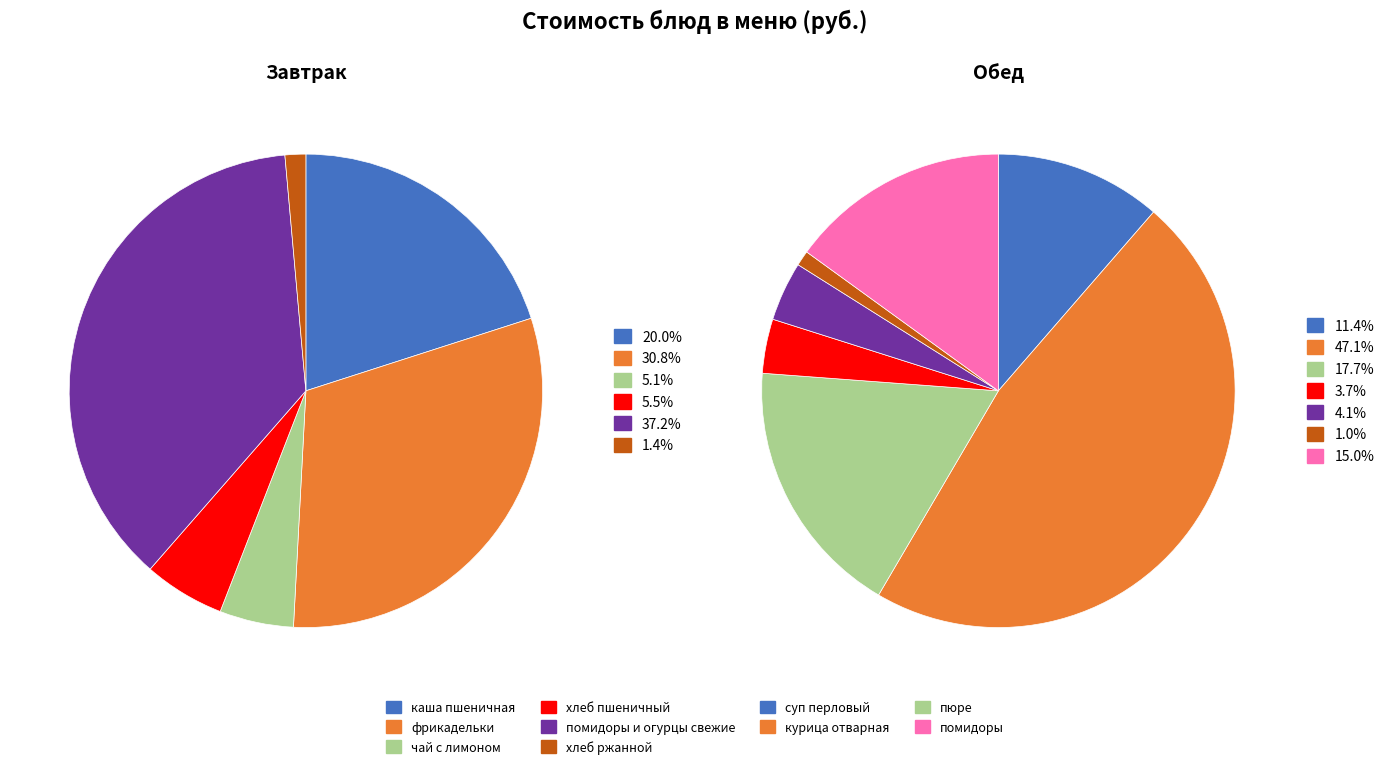

Which category has the smallest portion of the pie?

хлеб ржанной (завтрак)